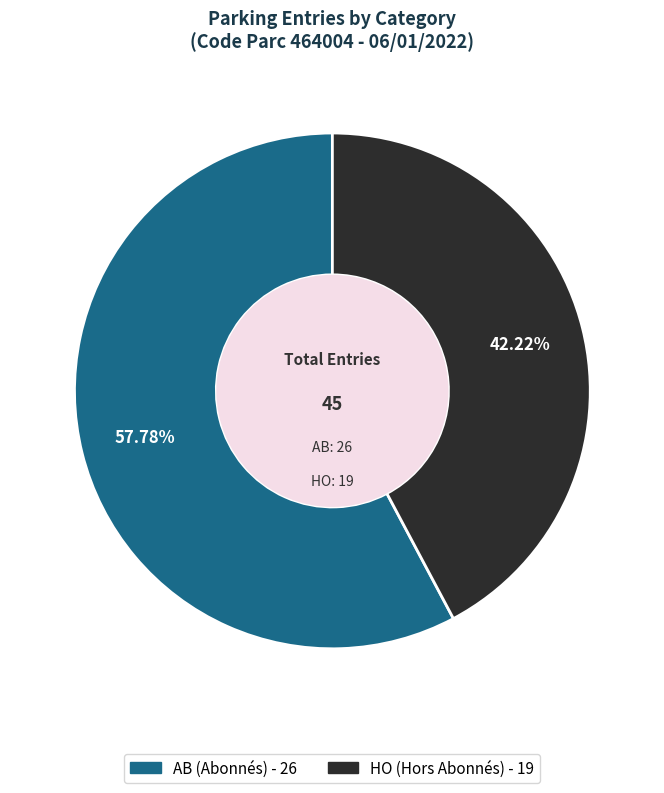

Which category has the smallest portion of the pie?

HO